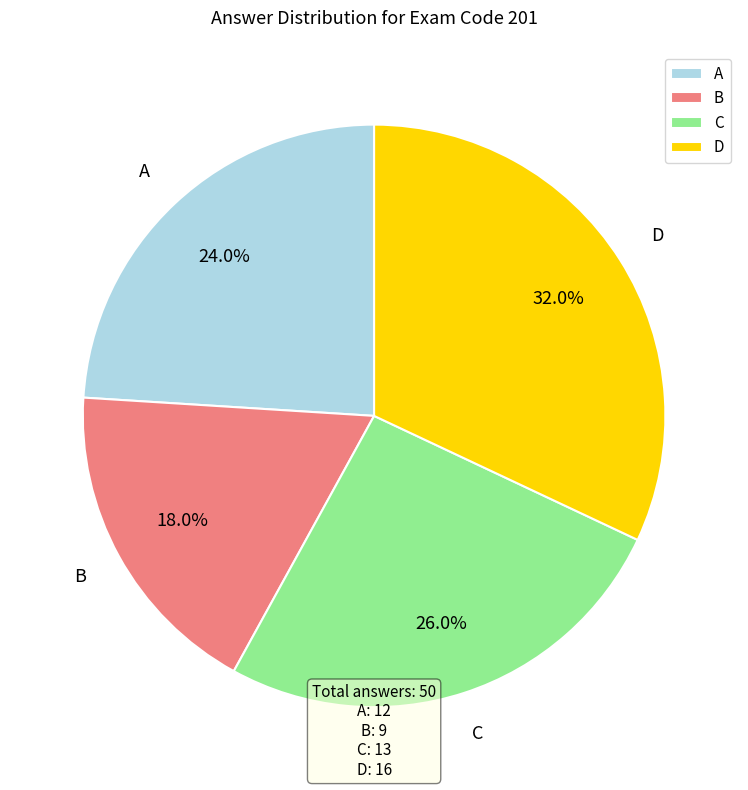

Is it true that D is 39% of the pie?

False